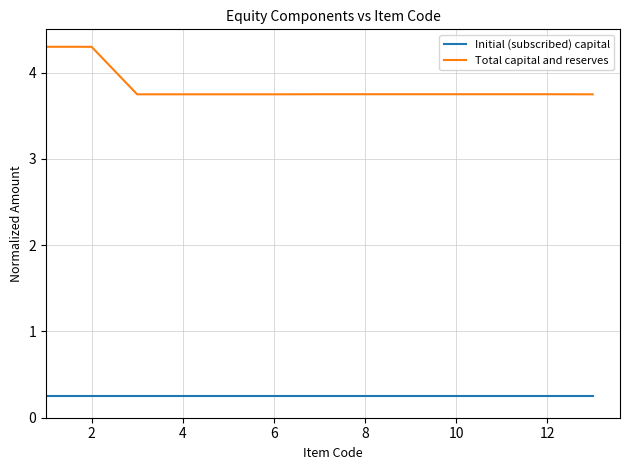

What is the maximum value shown in the chart?

4.3